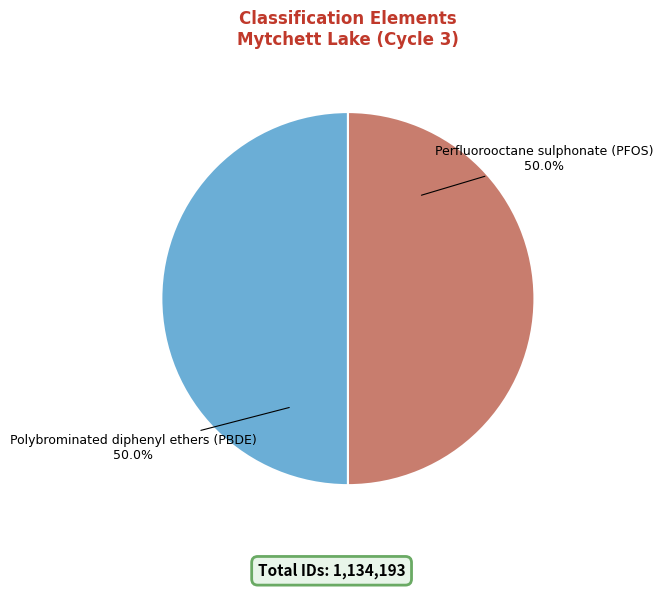

What is the ratio of the value at Polybrominated diphenyl ethers (PBDE) to the value at Perfluorooctane sulphonate (PFOS)?

1.0